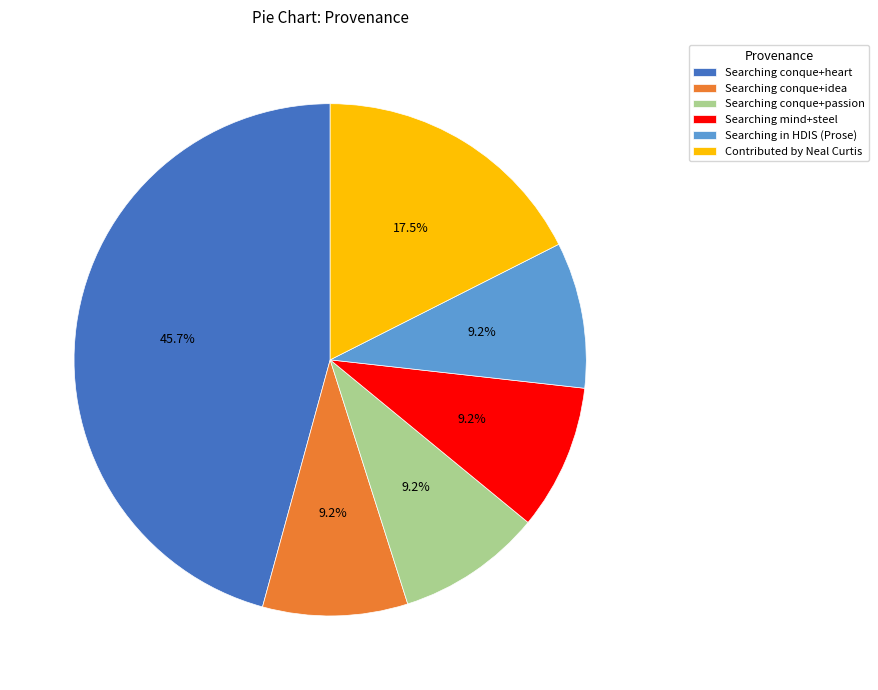

How many segments does this pie chart have?

6